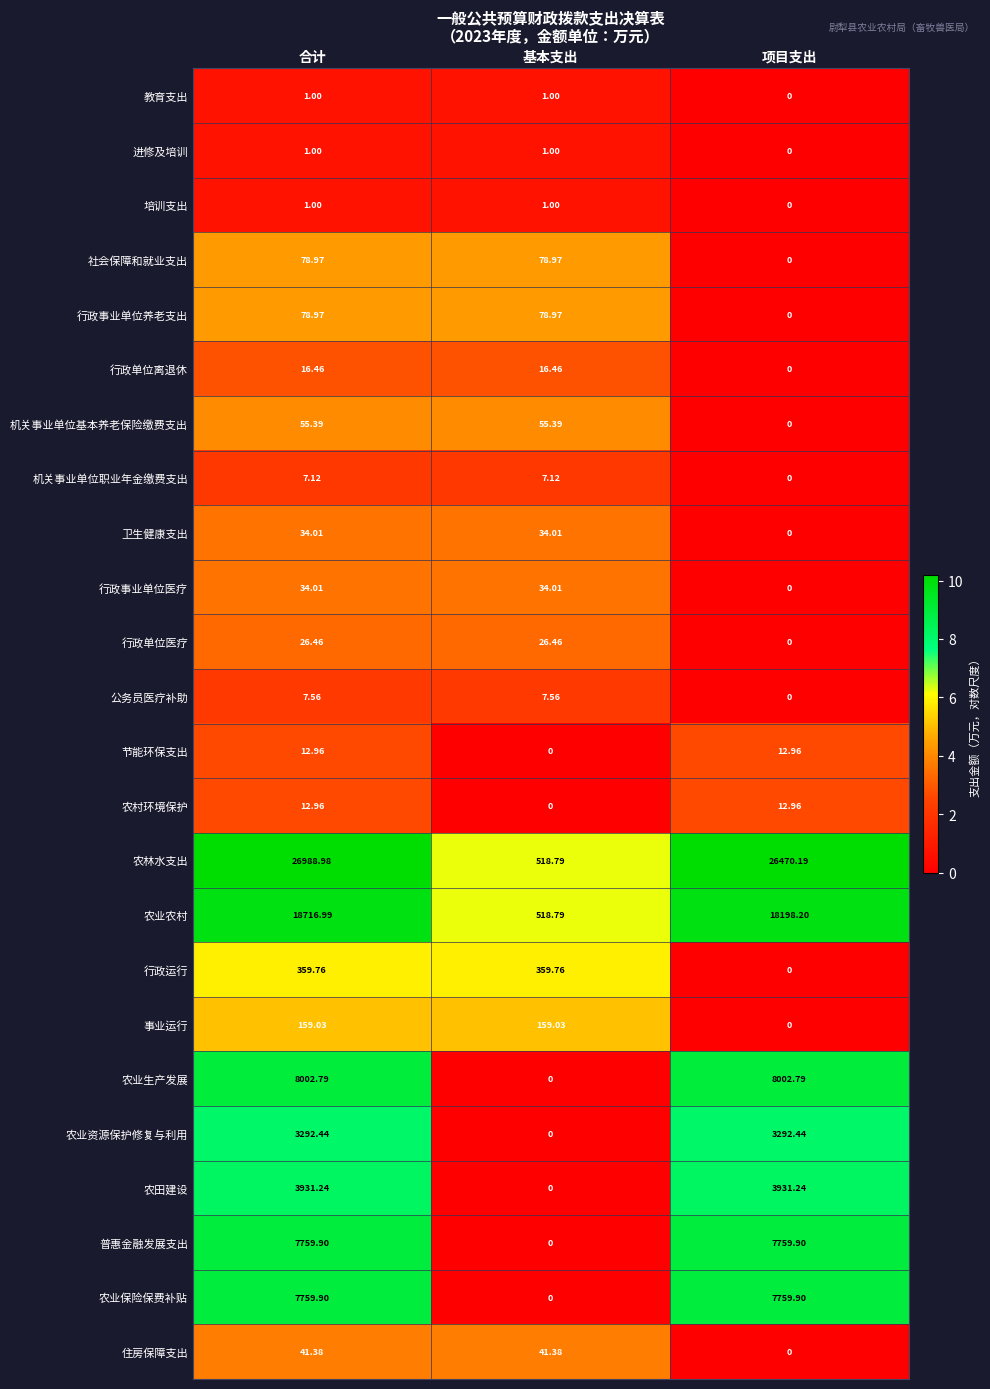

At which label is 行政运行 closest to 179?

项目支出